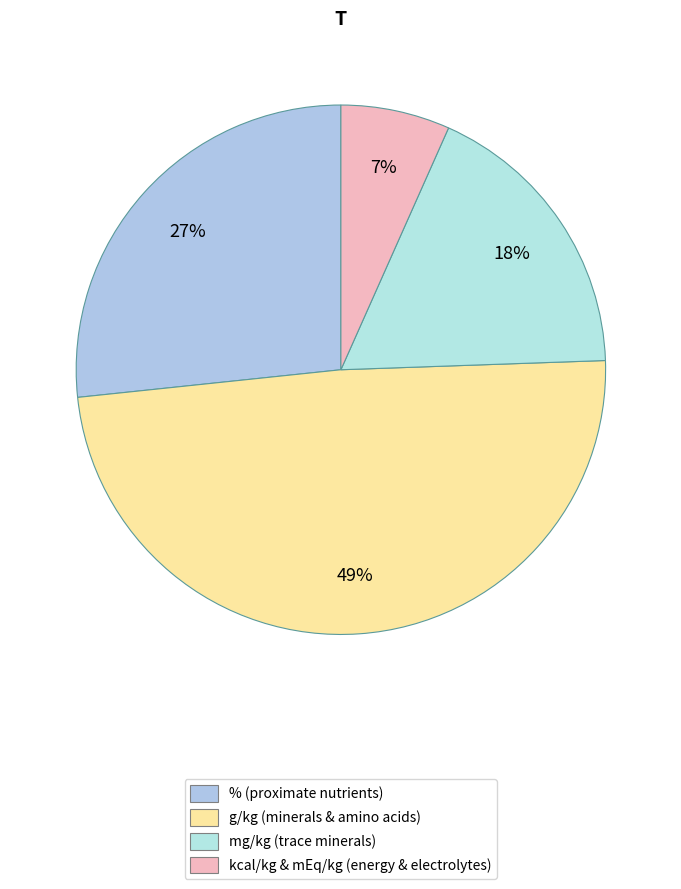

Count the number of slices in the pie.

4